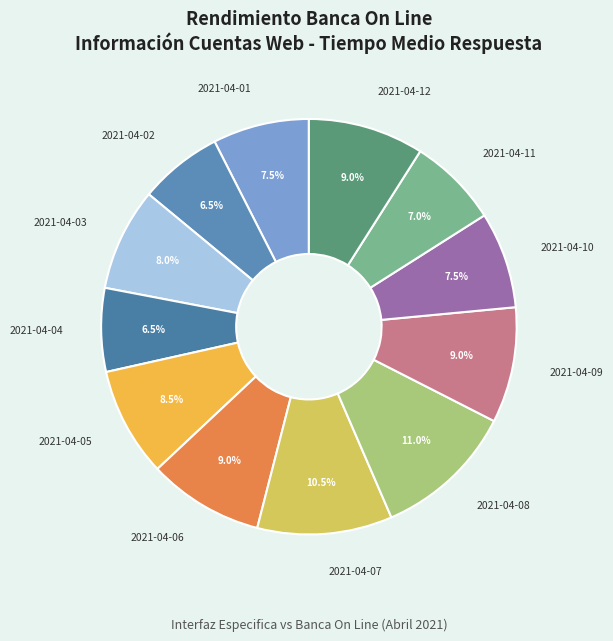

True or false: 2021-04-01 accounts for 1% of the total.

False